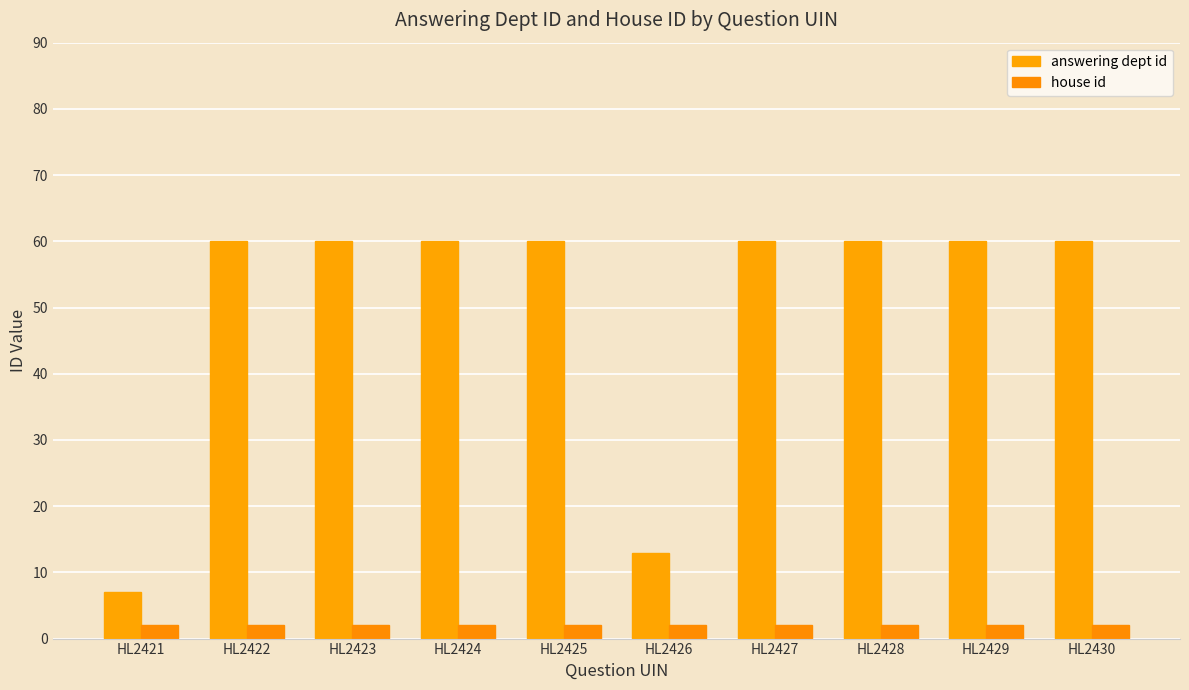

Which series changed the most between HL2427 and HL2429?

answering dept id